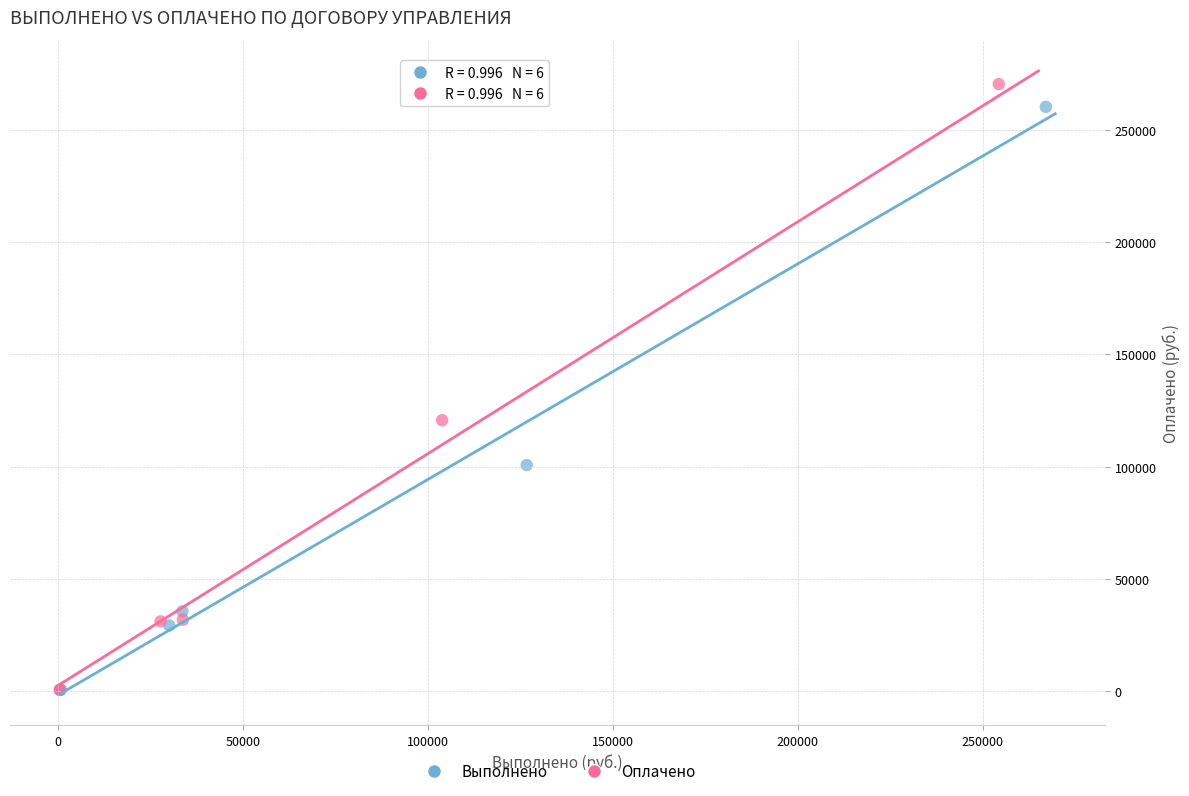

Which series has the widest spread of Y values?

Оплачено